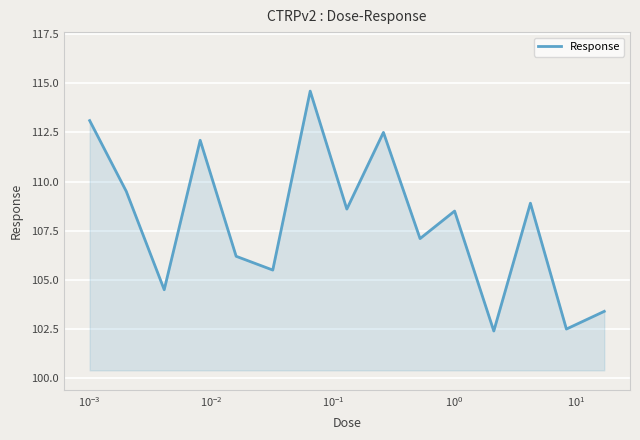

Does the chart have visible grid lines?

Yes